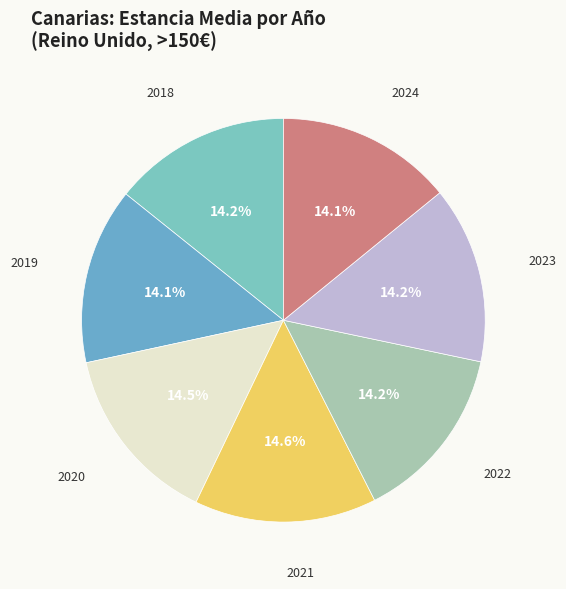

What is the ratio of the value at 2020 to the value at 2021?

1.0